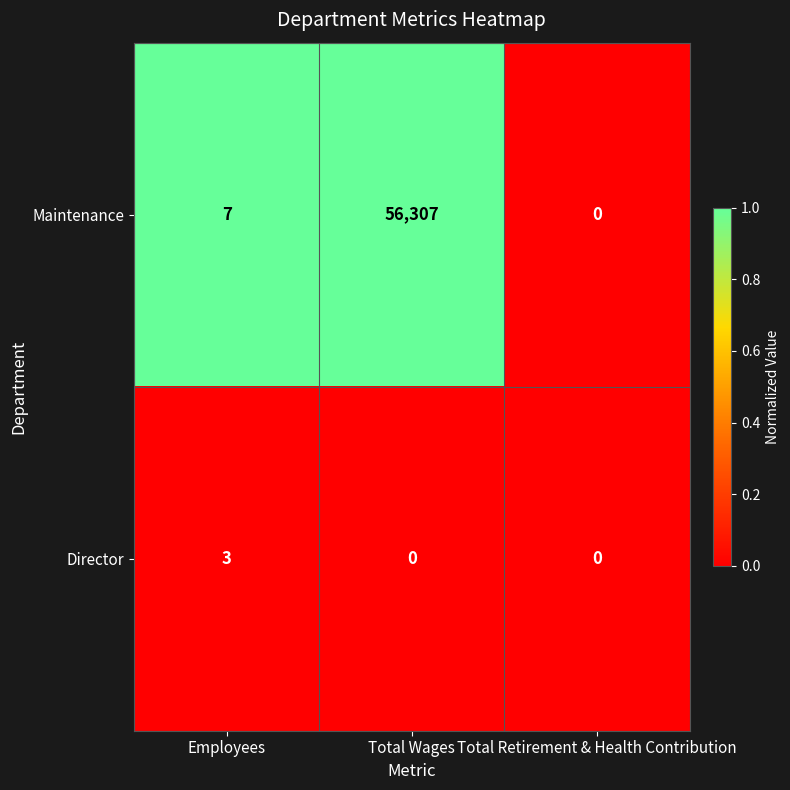

Is it true that Maintenance equals 7 at Employees?

True